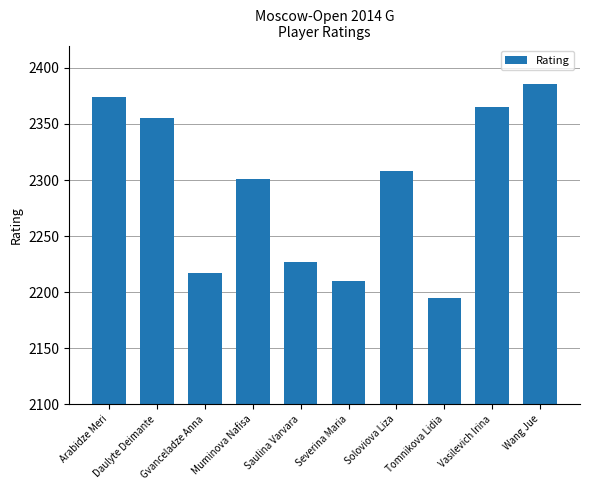

The value at Vasilevich Irina is 3339. True or false?

False